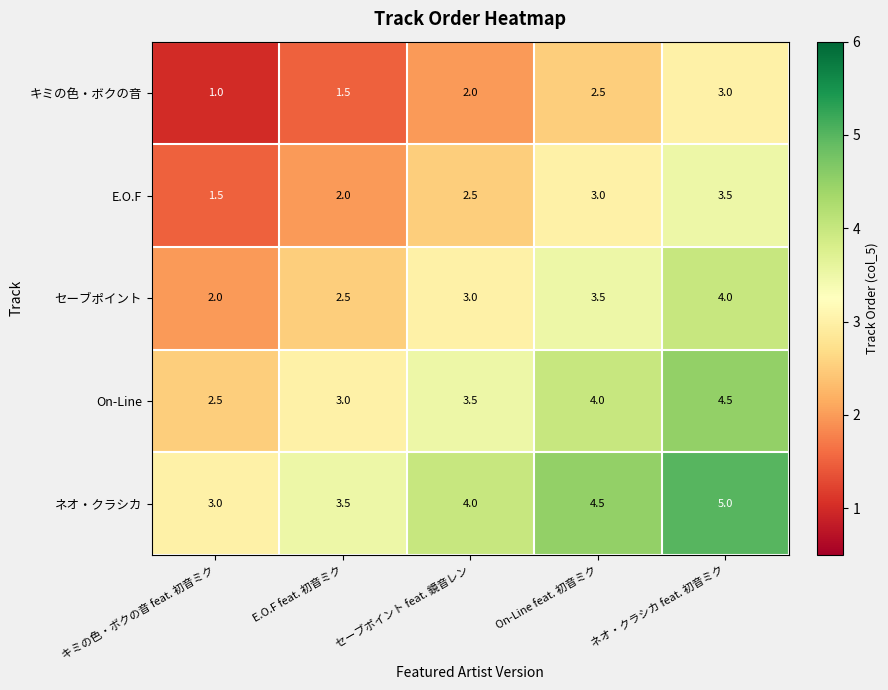

At On-Line feat. 初音ミク, list the series in order from smallest to largest.

キミの色・ボクの音, E.O.F, セーブポイント, On-Line, ネオ・クラシカ